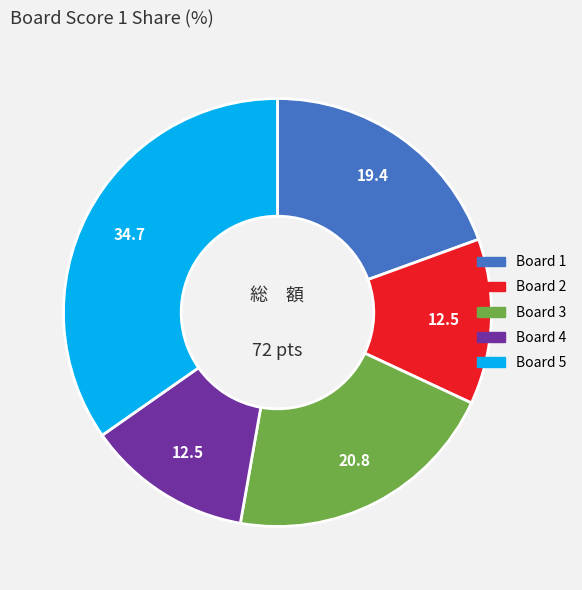

Is there any slice that represents more than half of the pie?

No